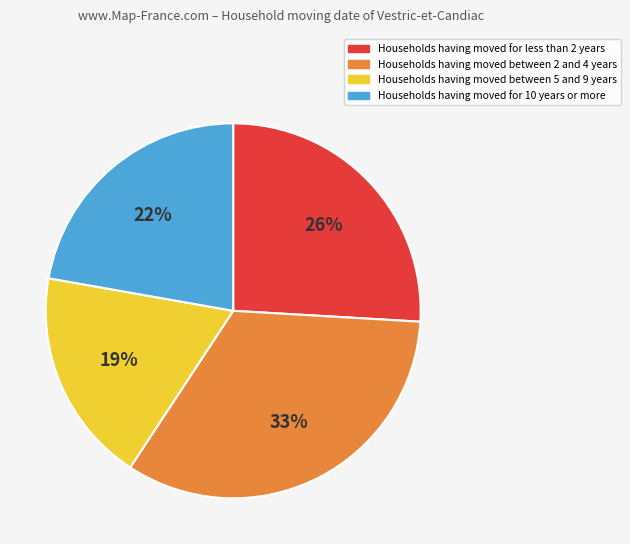

To the nearest percent, what is the average slice percentage?

25%